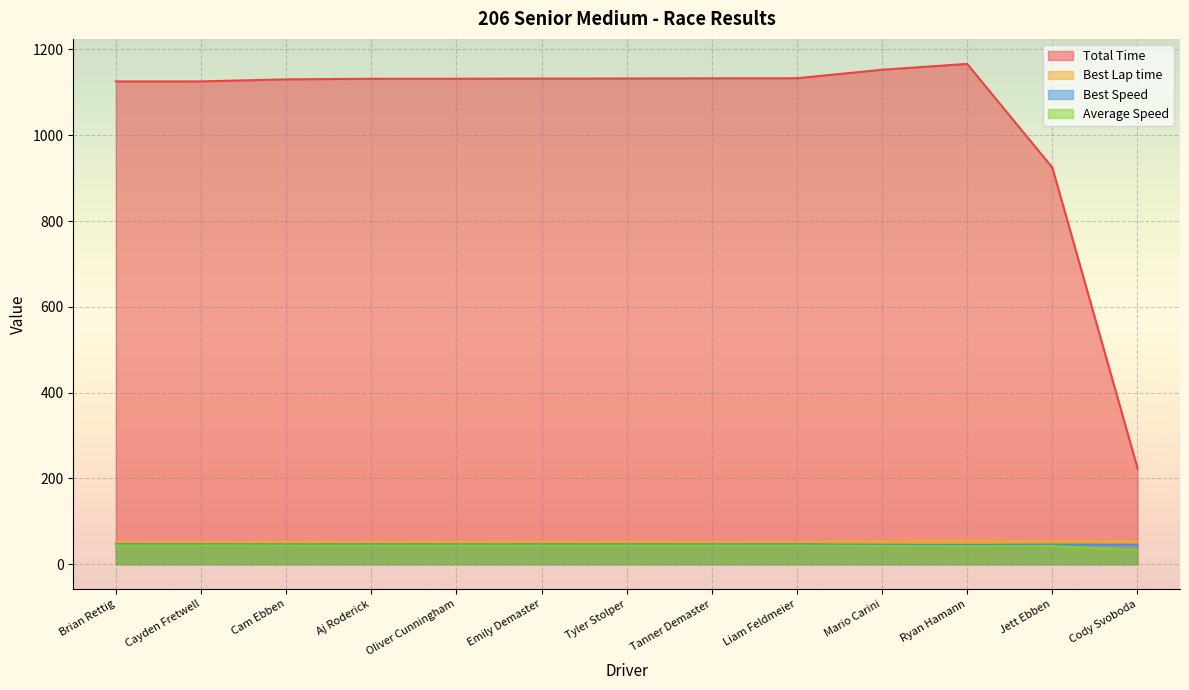

True or false: Best Lap time and Best Speed cross at least once.

False